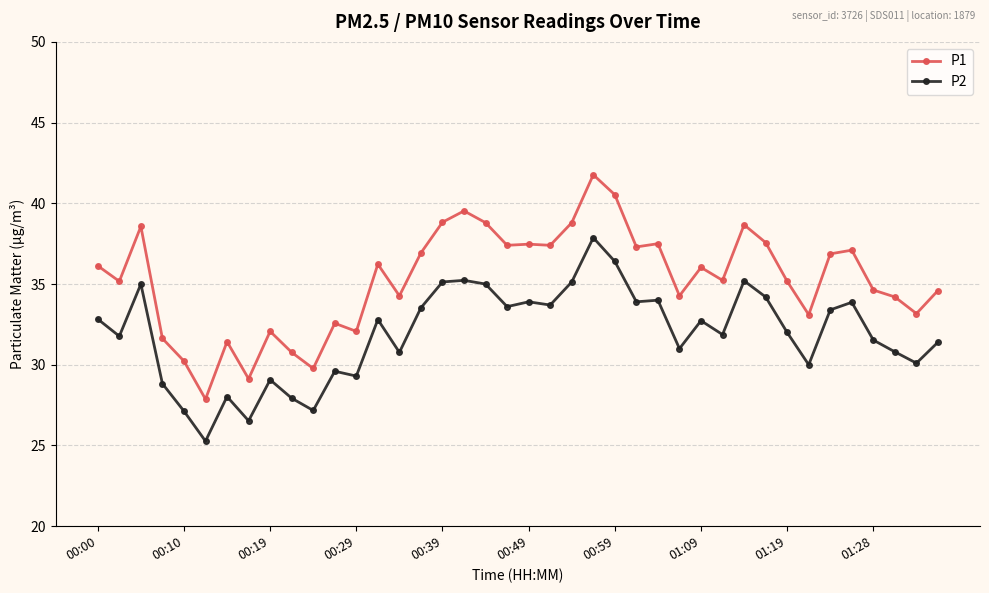

What is the value of the P2 point at the 23rd from the left?

35.1